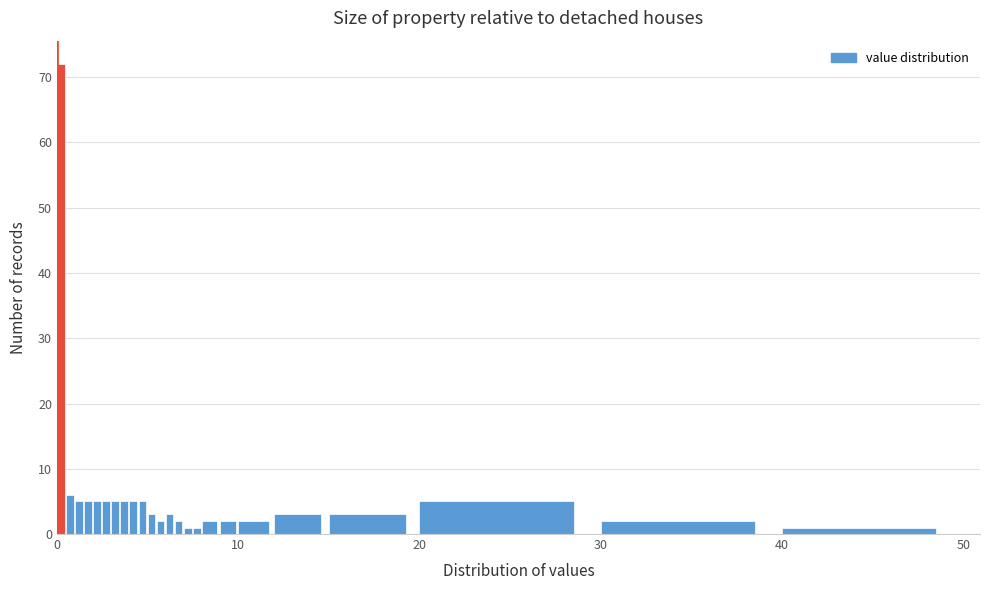

Read against the x-axis, roughly where is the centre of the tallest bar?

0